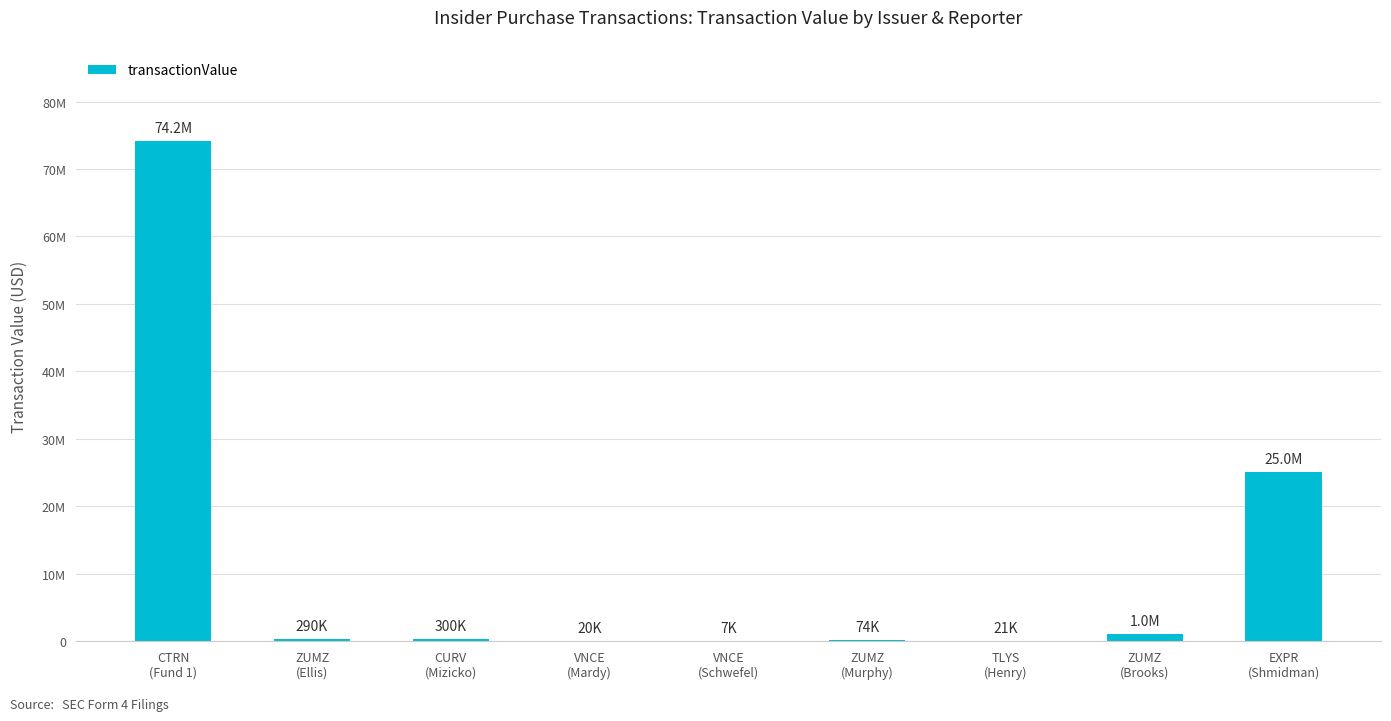

How many data points are less than 289800?

4